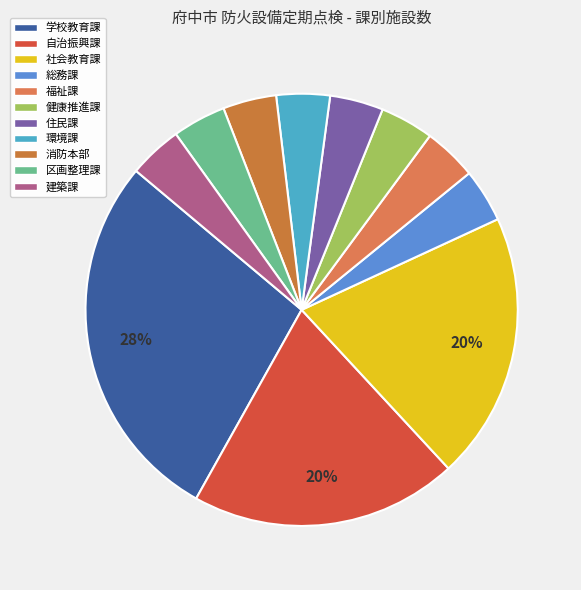

To the nearest percent, what is the combined percentage of 自治振興課 and 学校教育課?

48%